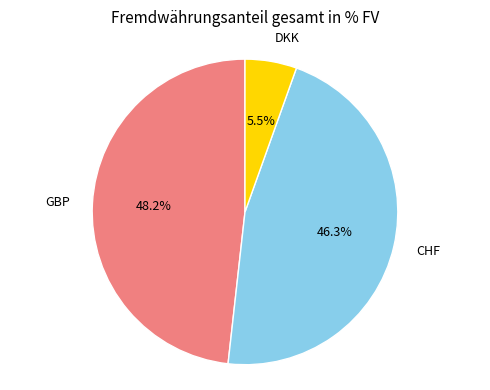

Which has a higher value, GBP or DKK?

GBP